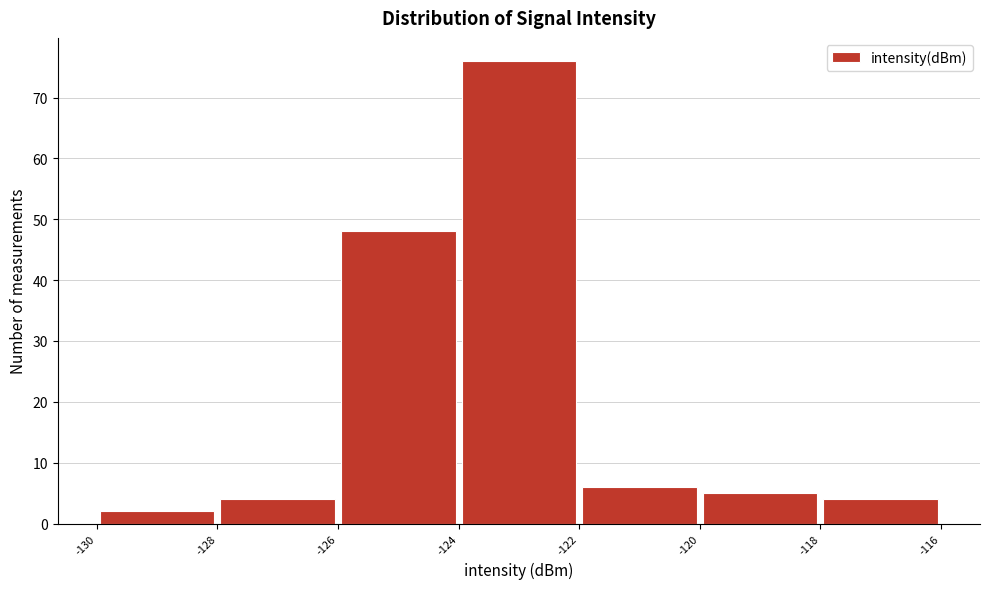

Which range on the x-axis has the tallest bar?

-124 to -122